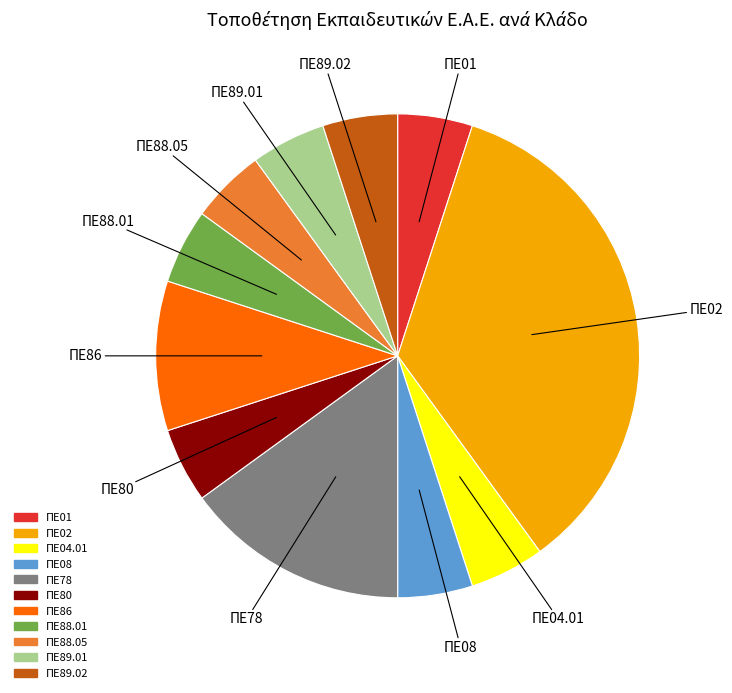

The ΠΕ89.01 slice represents 5% of the pie. True or false?

True